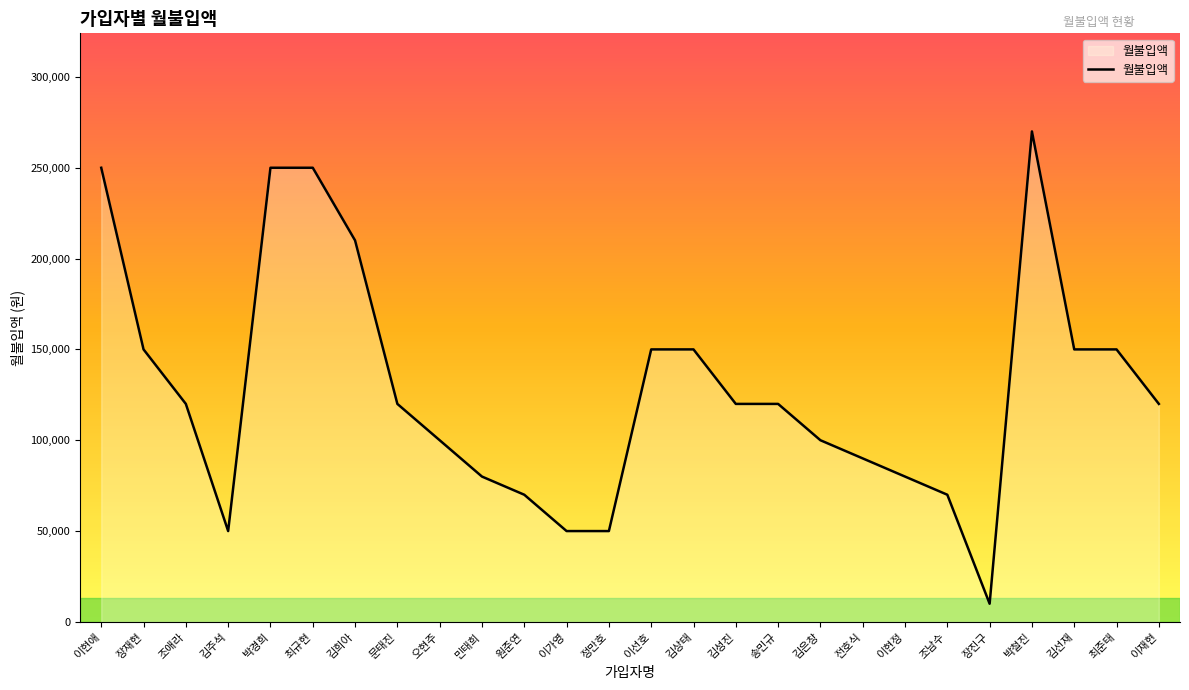

What is the difference between the maximum and minimum values?

260000